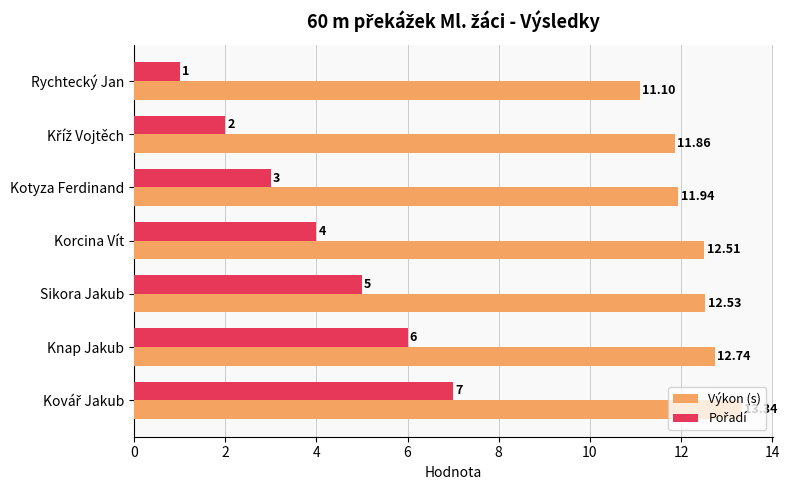

Which series has the largest total across all categories?

Výkon (s)